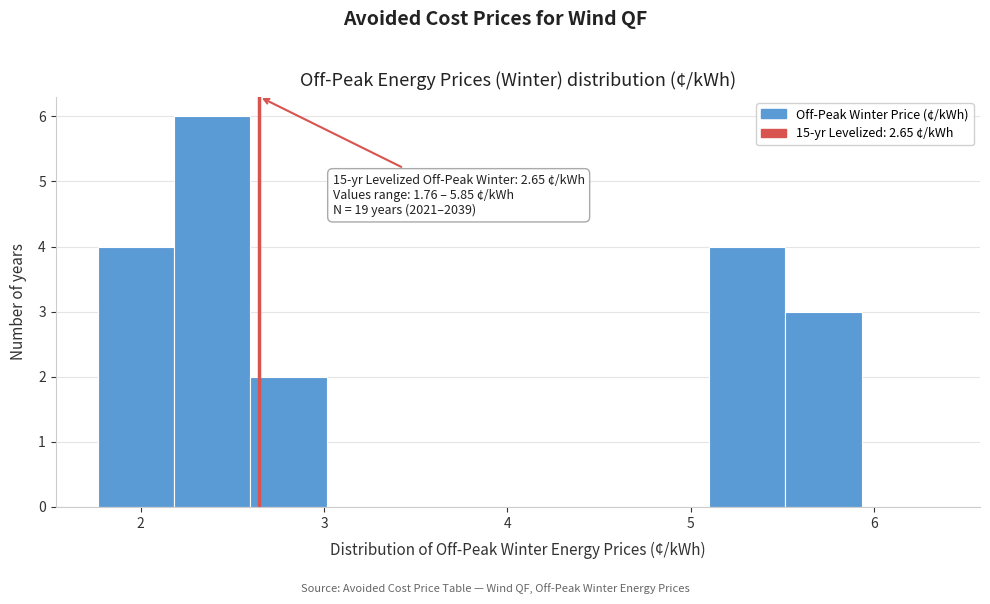

Over which range of the x-axis is the bar tallest?

2.2 to 2.6